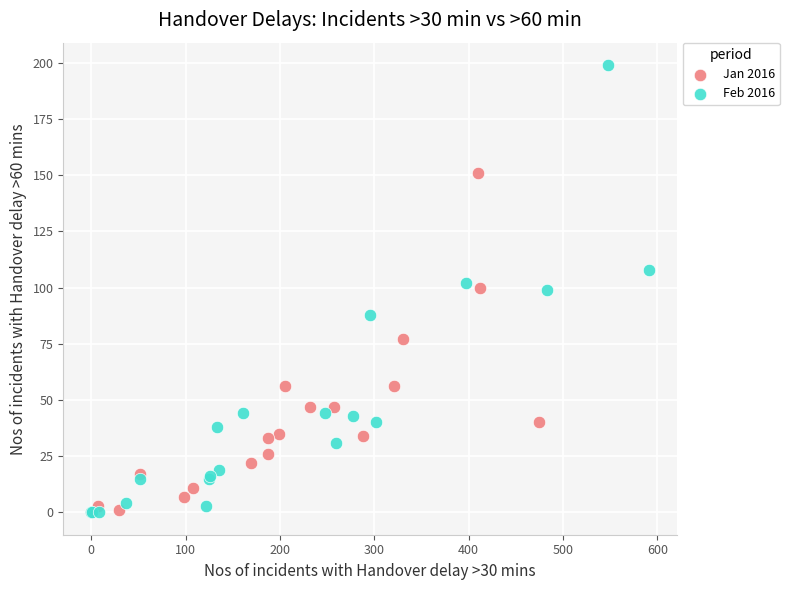

What are all the series names shown in the legend?

Jan 2016, Feb 2016